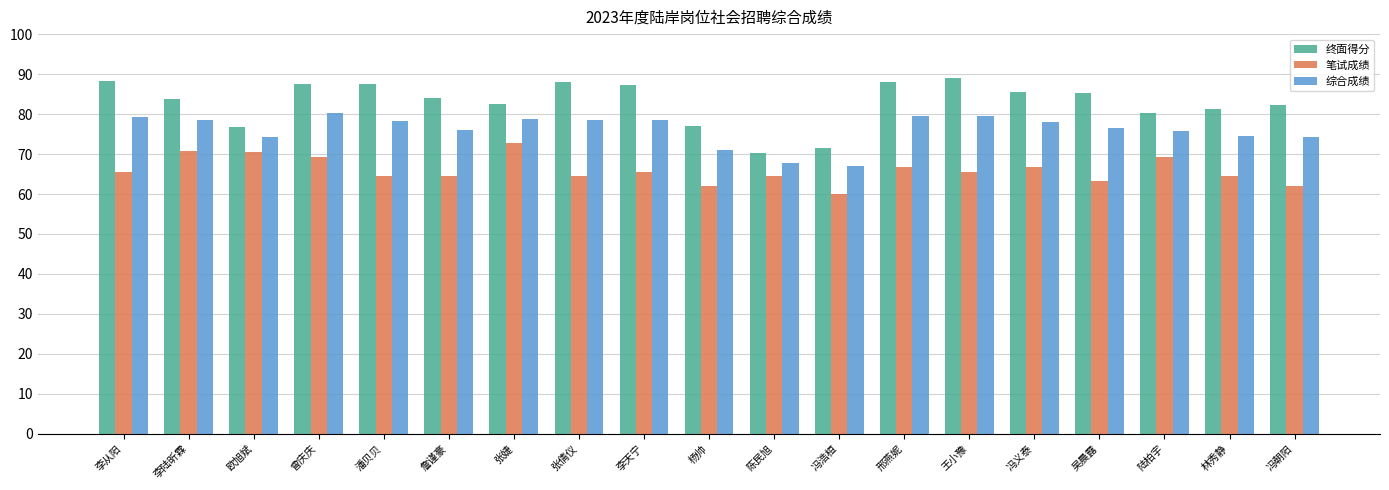

What is the approximate value of 笔试成绩 at 欧旭斌?

70.5